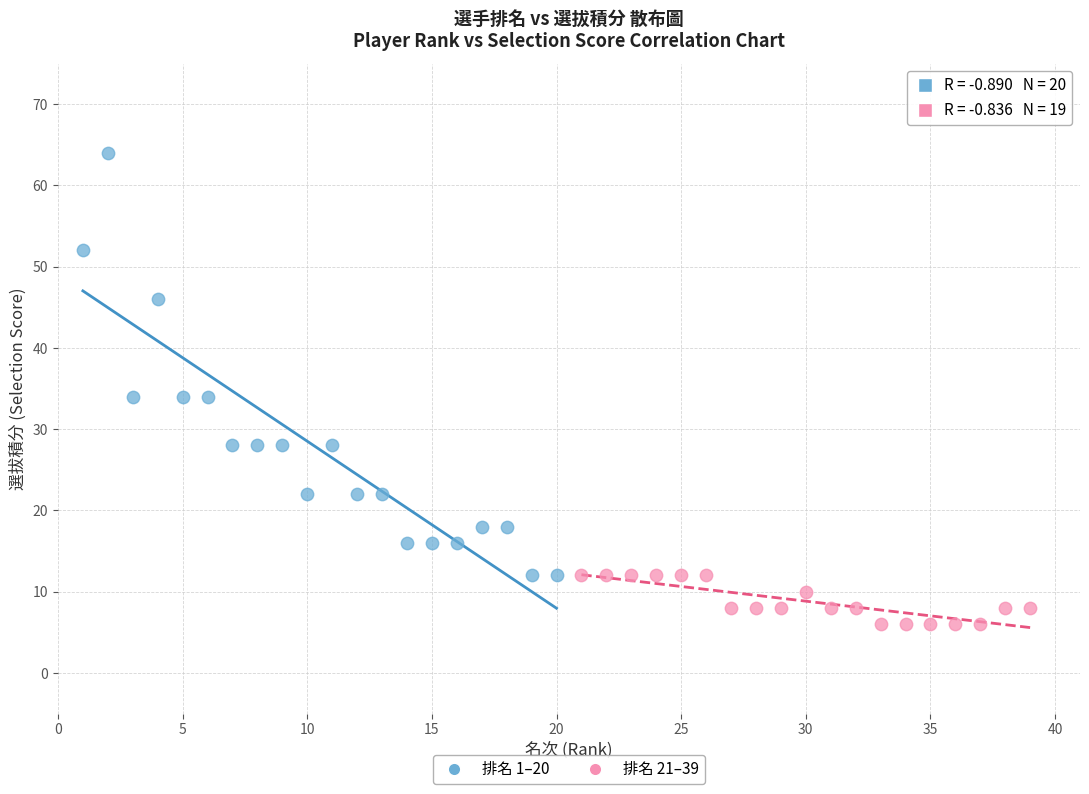

Which series contains the highest Y value?

排名 1–20